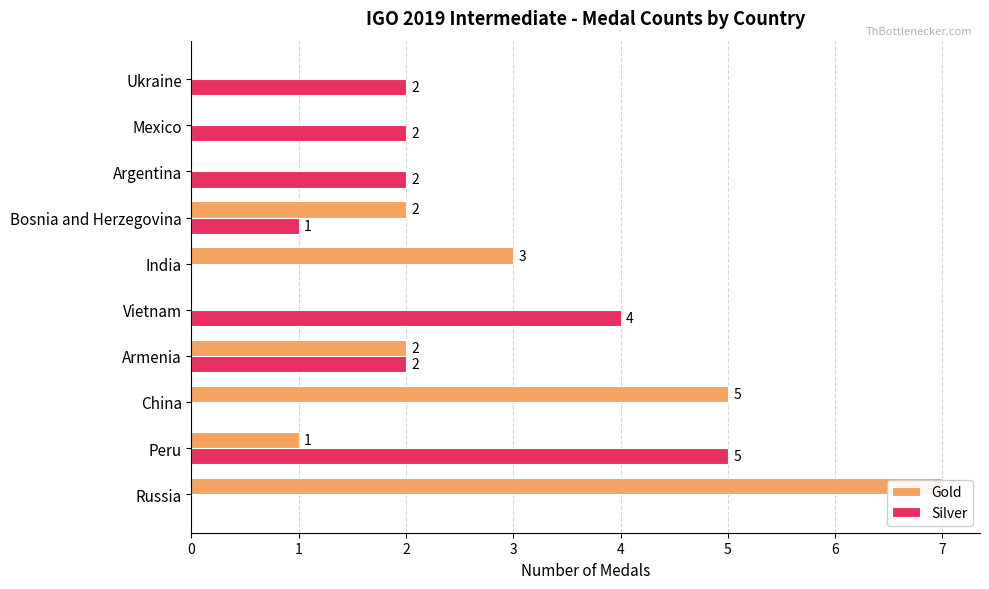

What is the difference between the maximum and minimum values in the Silver series?

5